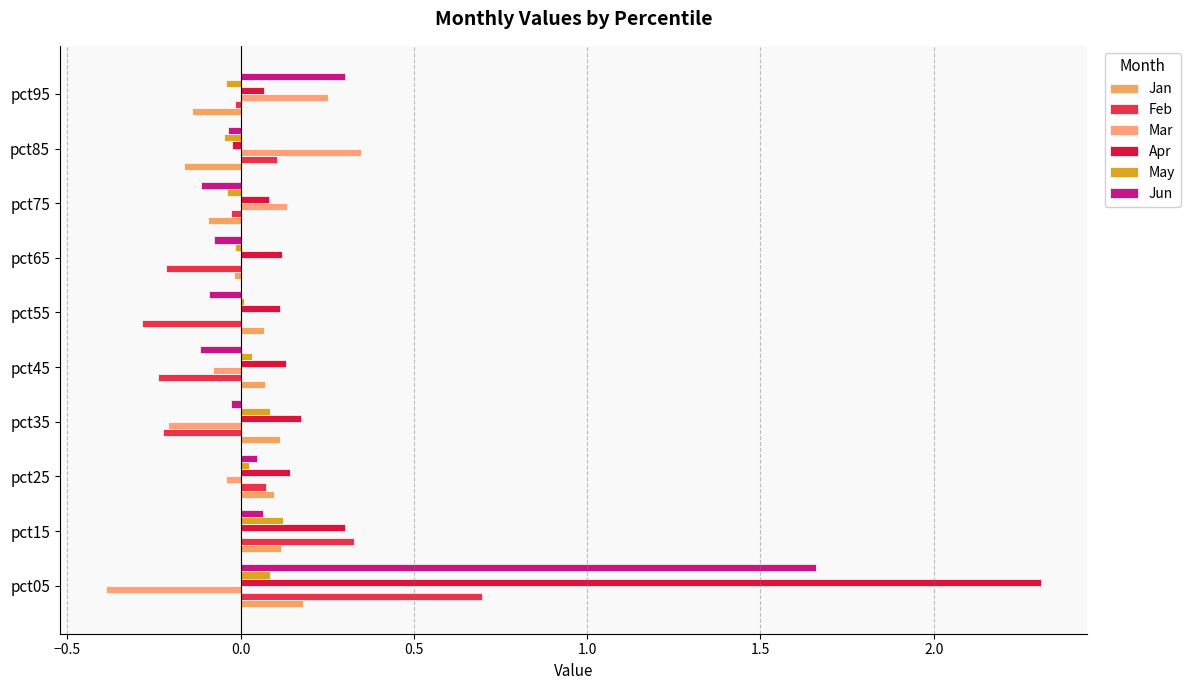

How many values in Apr are above zero?

9